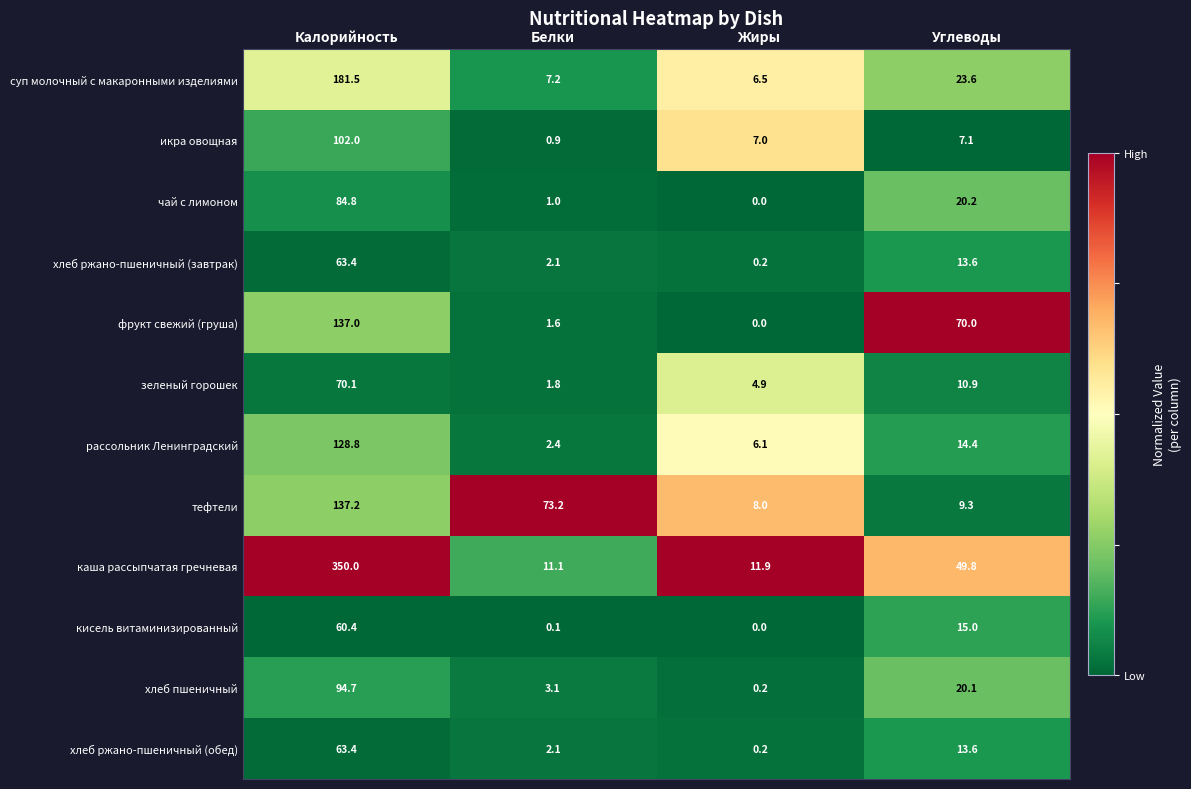

At which label does чай с лимоном first exceed 20?

Калорийность